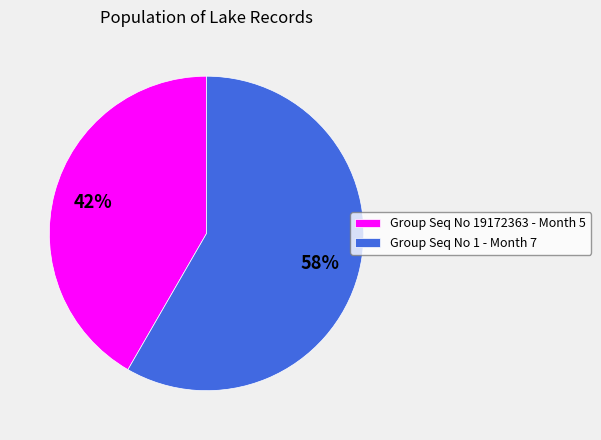

To the nearest percent, what is the combined percentage of Group Seq No 1 - Month 7 and Group Seq No 19172363 - Month 5?

100%